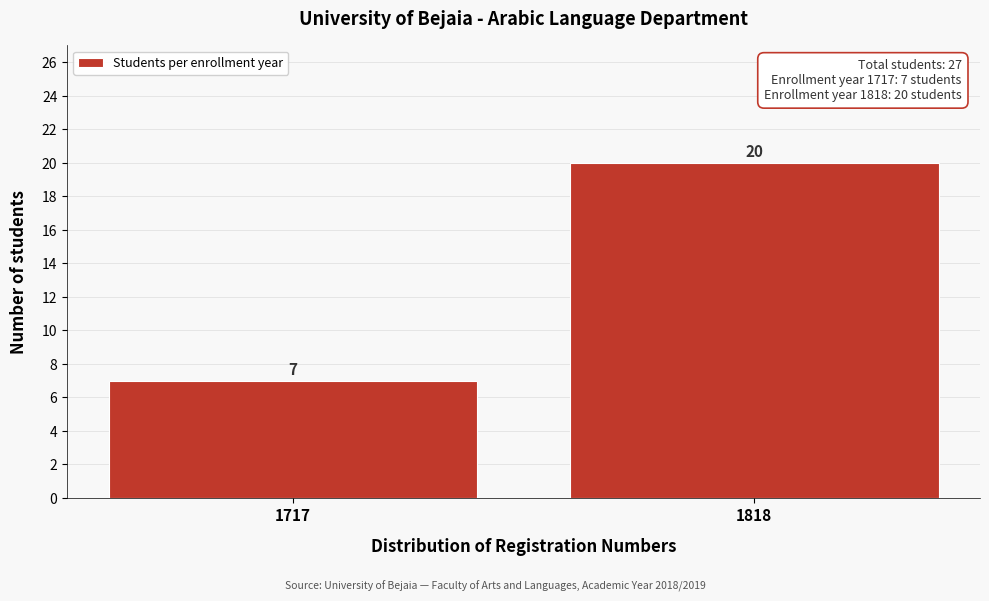

Reading right to left, extract all data points from this chart.

1818=20	1717=7